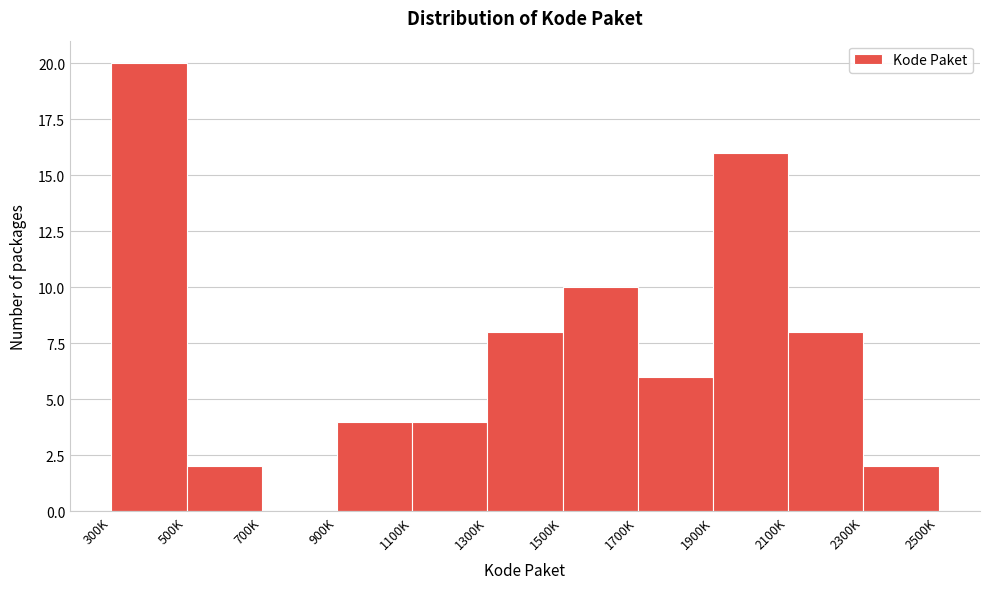

Reading left to right, extract all data points from this chart.

300K=20	500K=2	700K=0	900K=4	1100K=4	1300K=8	1500K=10	1700K=6	1900K=16	2100K=8	2300K=2